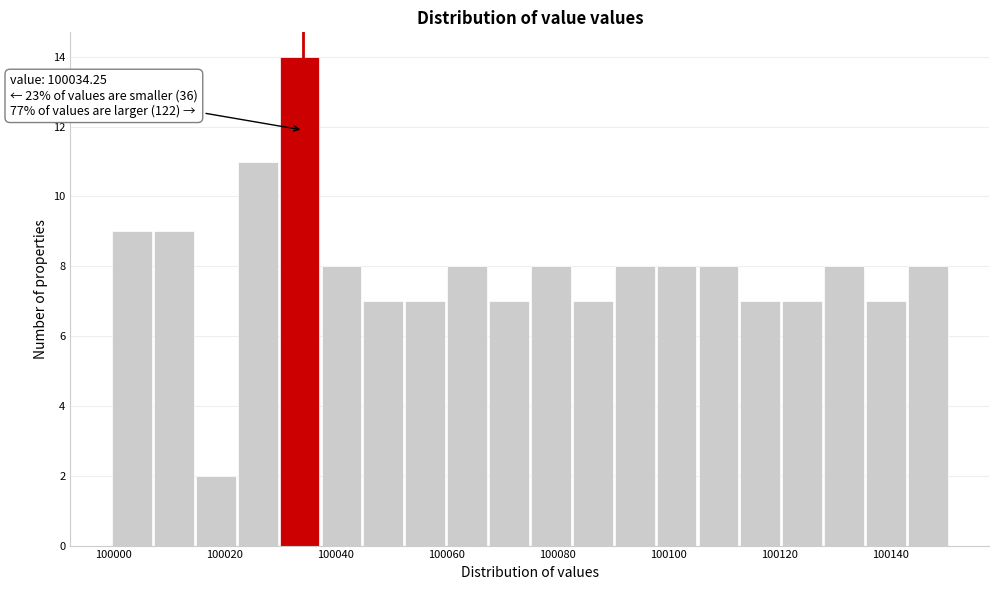

Around what value on the x-axis is the tallest bar? Give the approximate position of its centre, as read against the axis.

100034